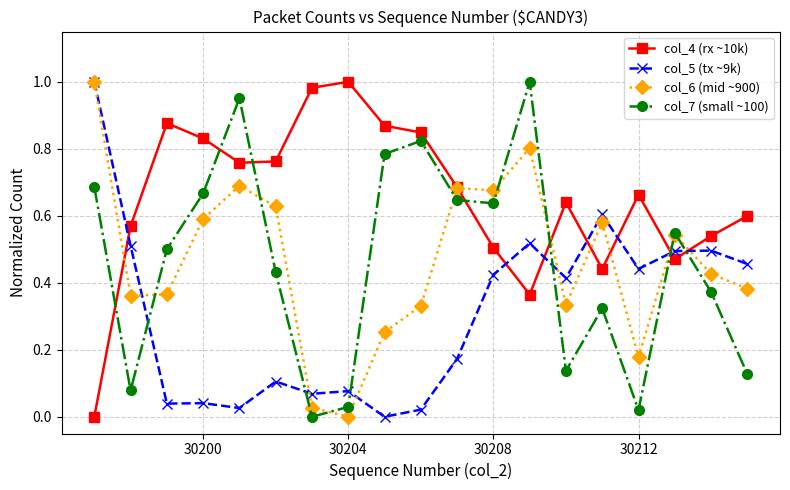

True or false: col_5 (tx ~9k) has more than 0 points higher than both neighbors.

True